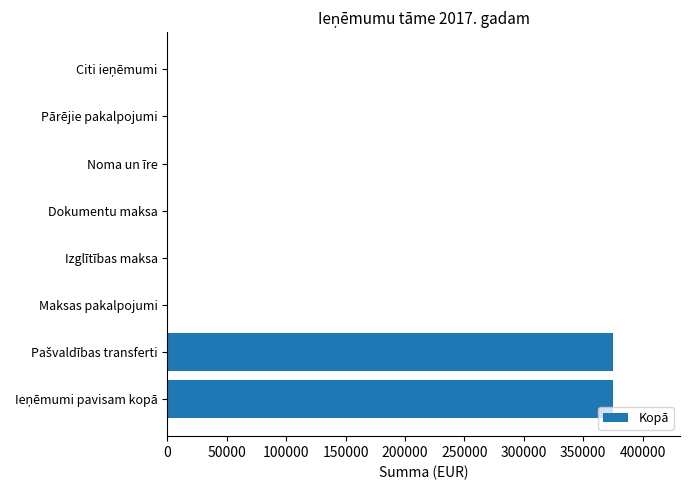

How many categories are shown in the chart?

8